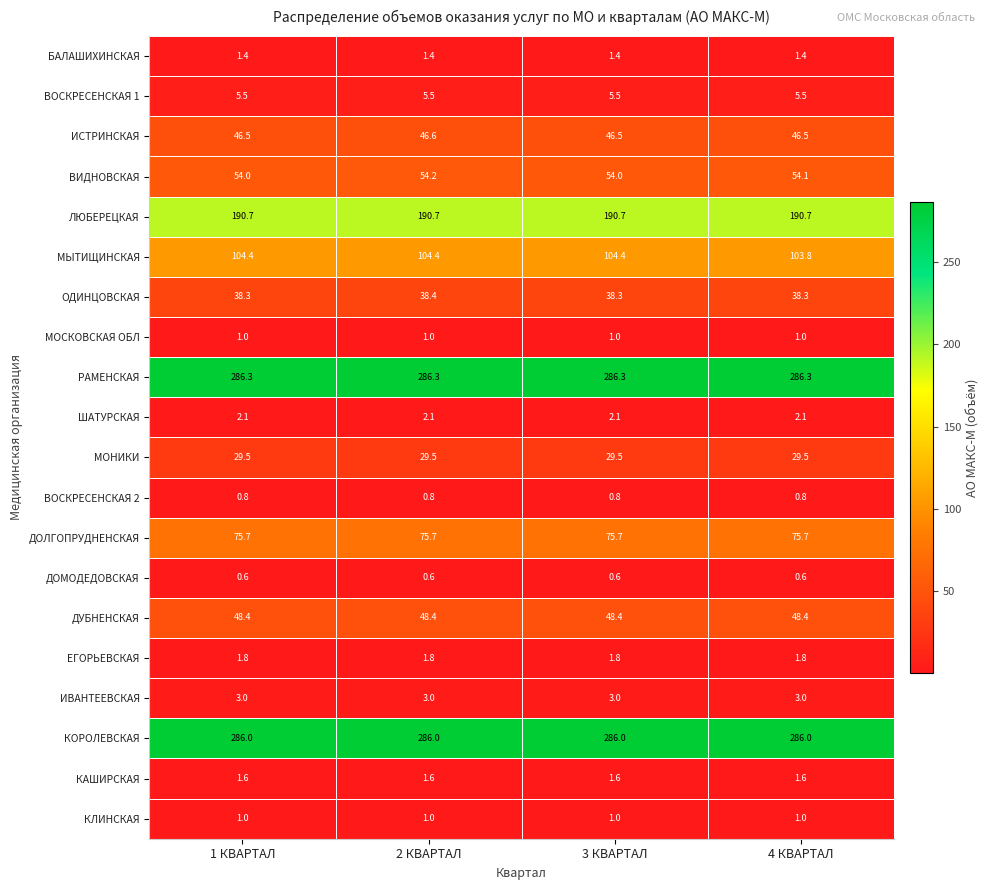

Which series has the largest range (max minus min)?

МЫТИЩИНСКАЯ